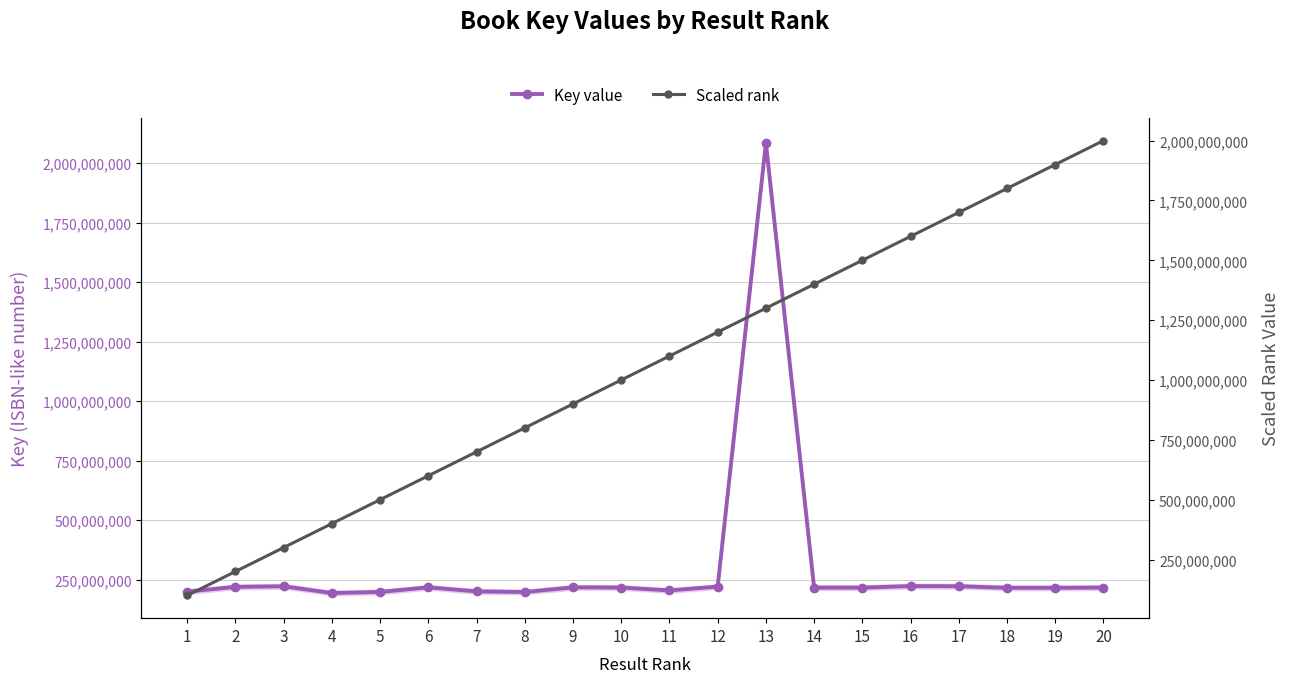

How many data points in Key value are less than 216395040?

10